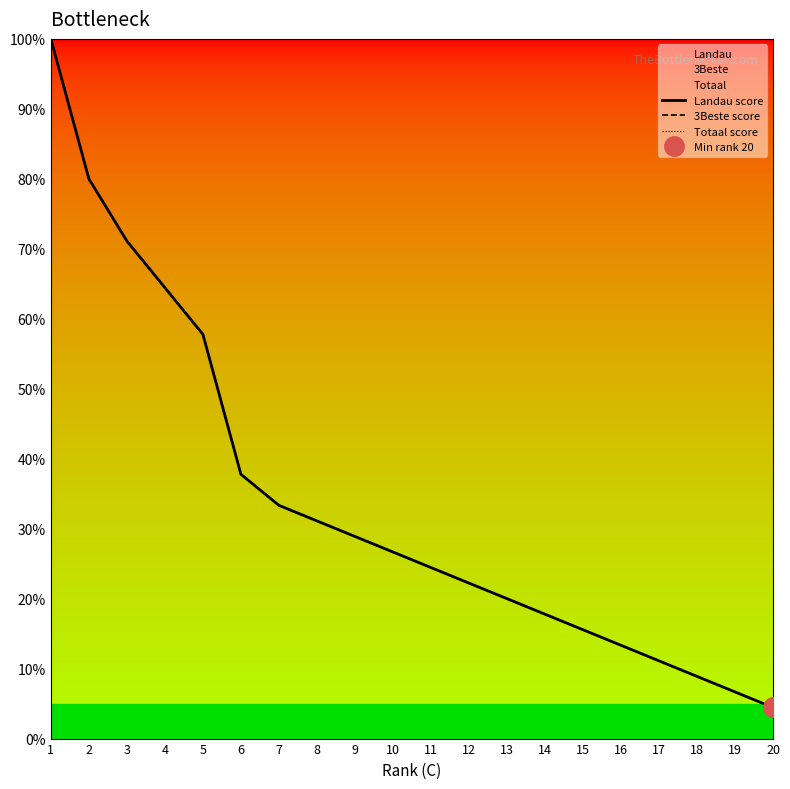

Reading right to left, extract all data points from this chart.

Landau score: 4.4	6.7	8.9	11.1	13.3	15.6	17.8	20.0	22.2	24.4	26.7	28.9	31.1	33.3	37.8	57.8	64.4	71.1	80.0	100.0
3Beste score: 4.4	6.7	8.9	11.1	13.3	15.6	17.8	20.0	22.2	24.4	26.7	28.9	31.1	33.3	37.8	57.8	64.4	71.1	80.0	100.0
Totaal score: 4.4	6.7	8.9	11.1	13.3	15.6	17.8	20.0	22.2	24.4	26.7	28.9	31.1	33.3	37.8	57.8	64.4	71.1	80.0	100.0